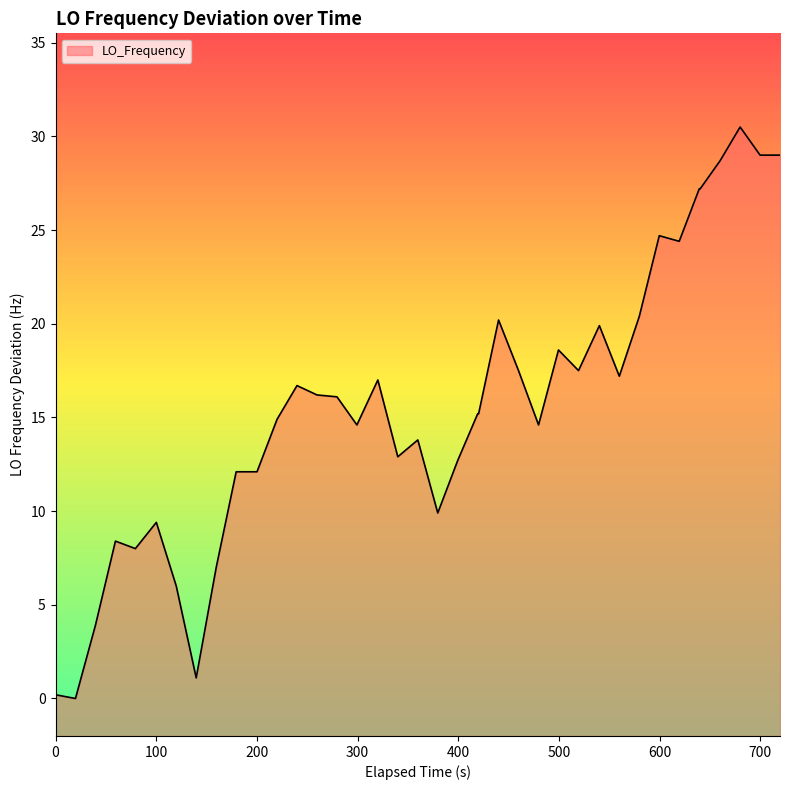

What is the difference between the maximum and minimum values?

30.5